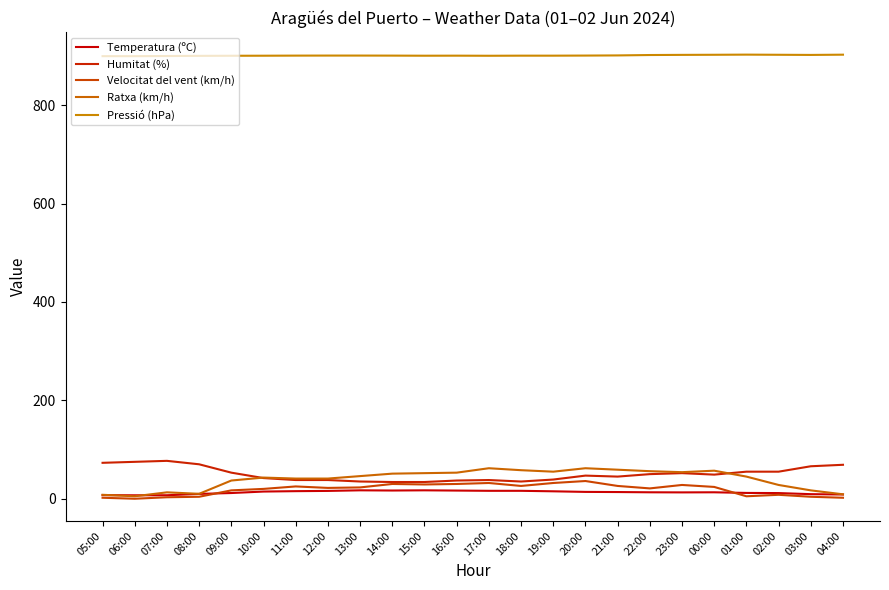

At which category does Humitat (%) reach its first local peak?

07:00